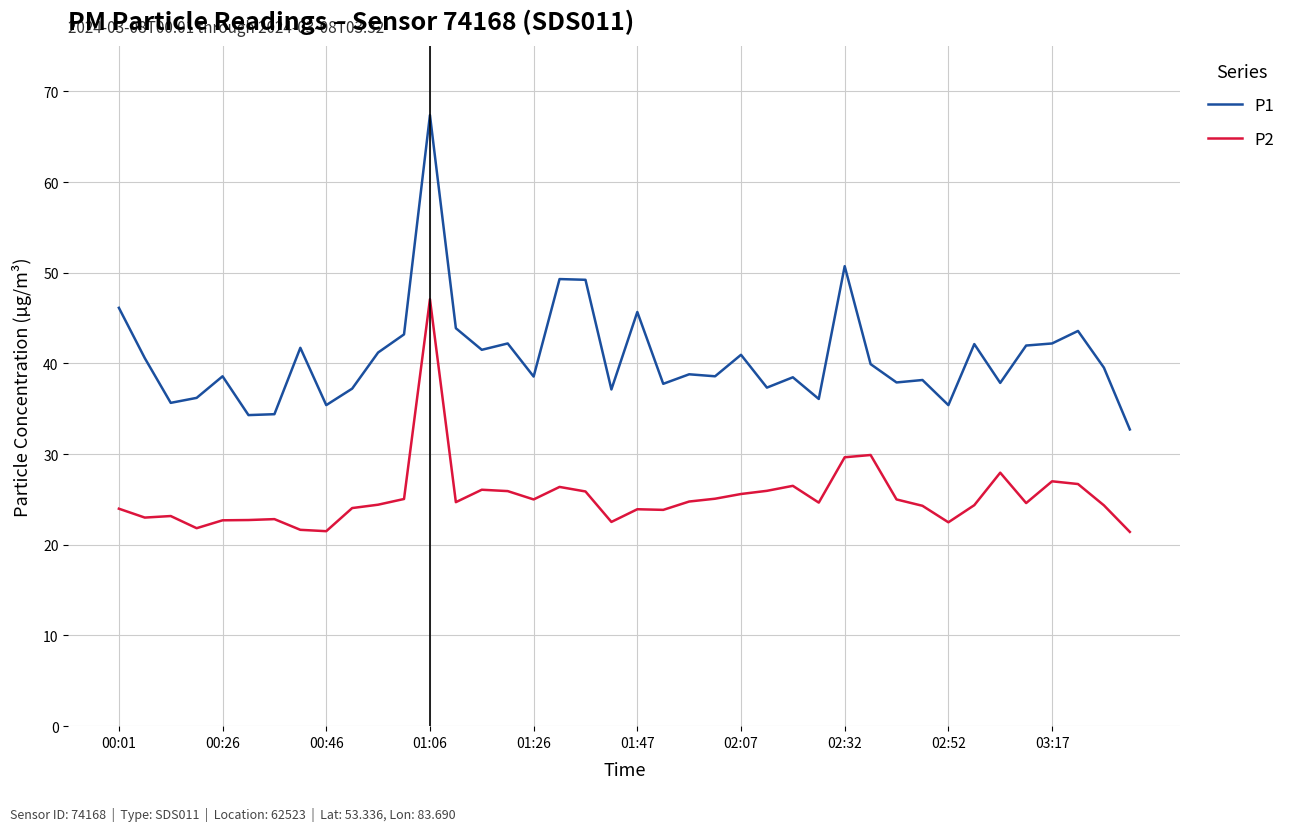

What is the maximum value for P1?

67.4